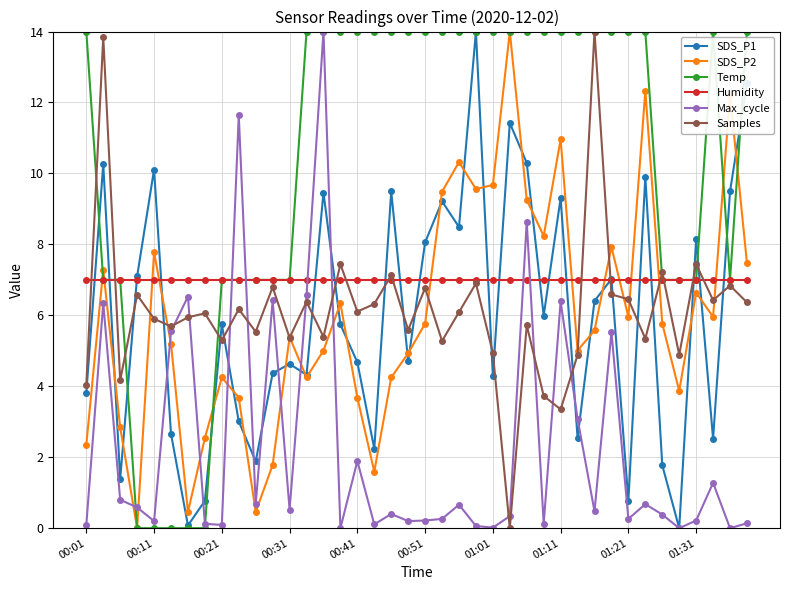

What is the highest value of the SDS_P1 series?

14.0